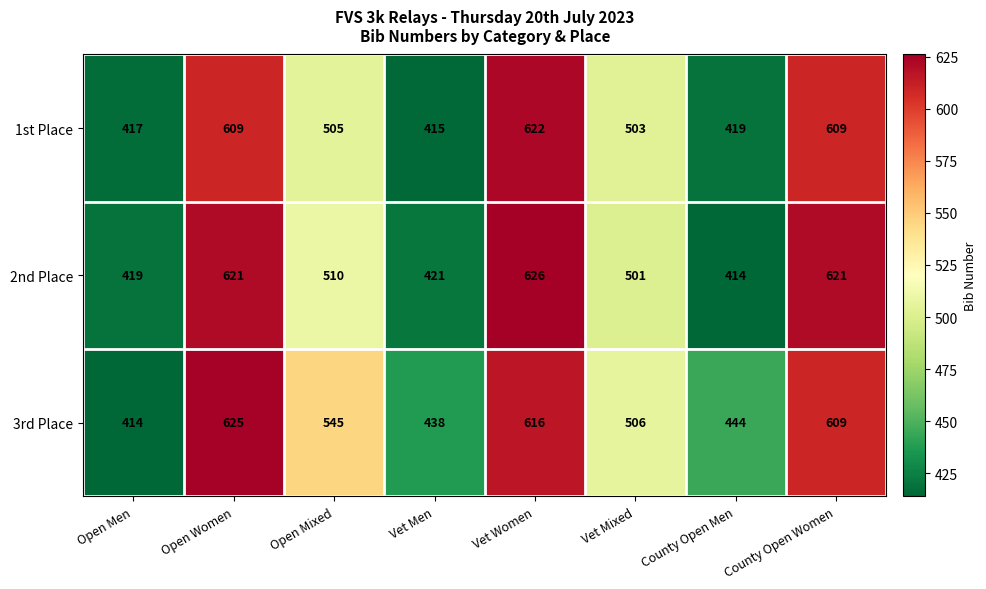

How many data points in 2nd Place are less than 510?

4